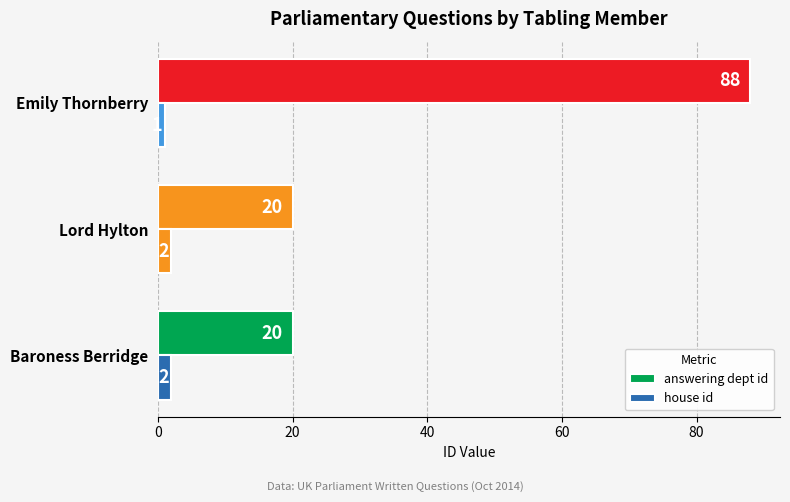

At how many categories does at least one series exceed 44?

1